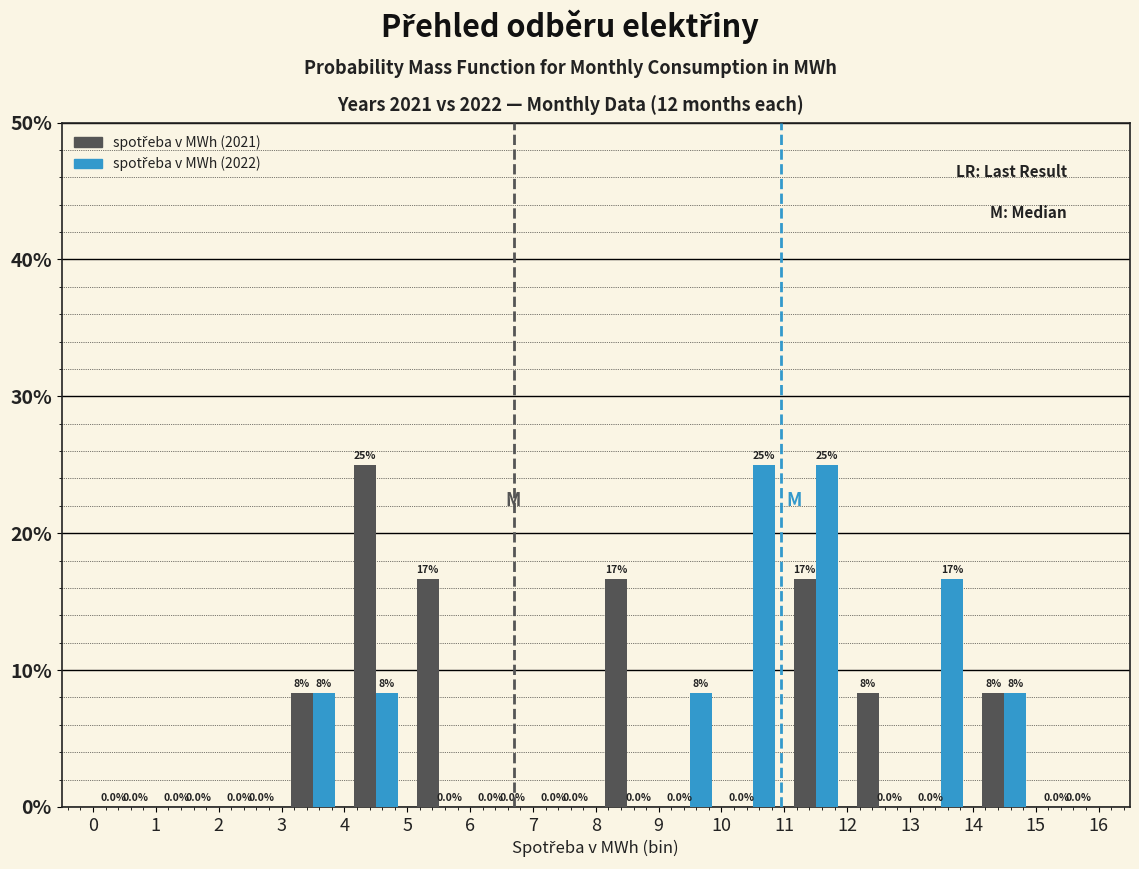

In the spotřeba v MWh (2021) series, which range on the x-axis has the tallest bar?

4 to 5